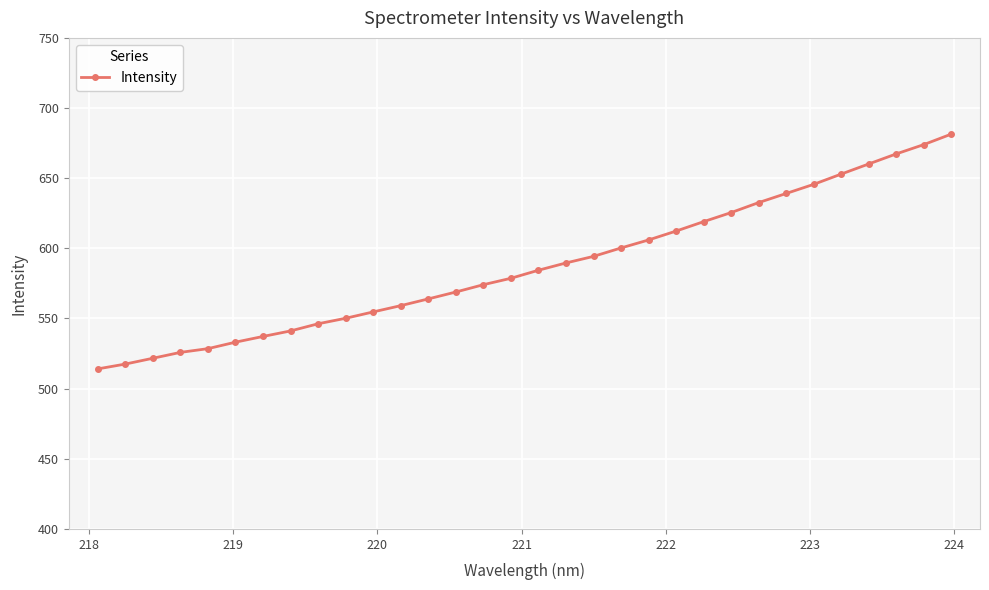

What is the sum of all values?

18799.2